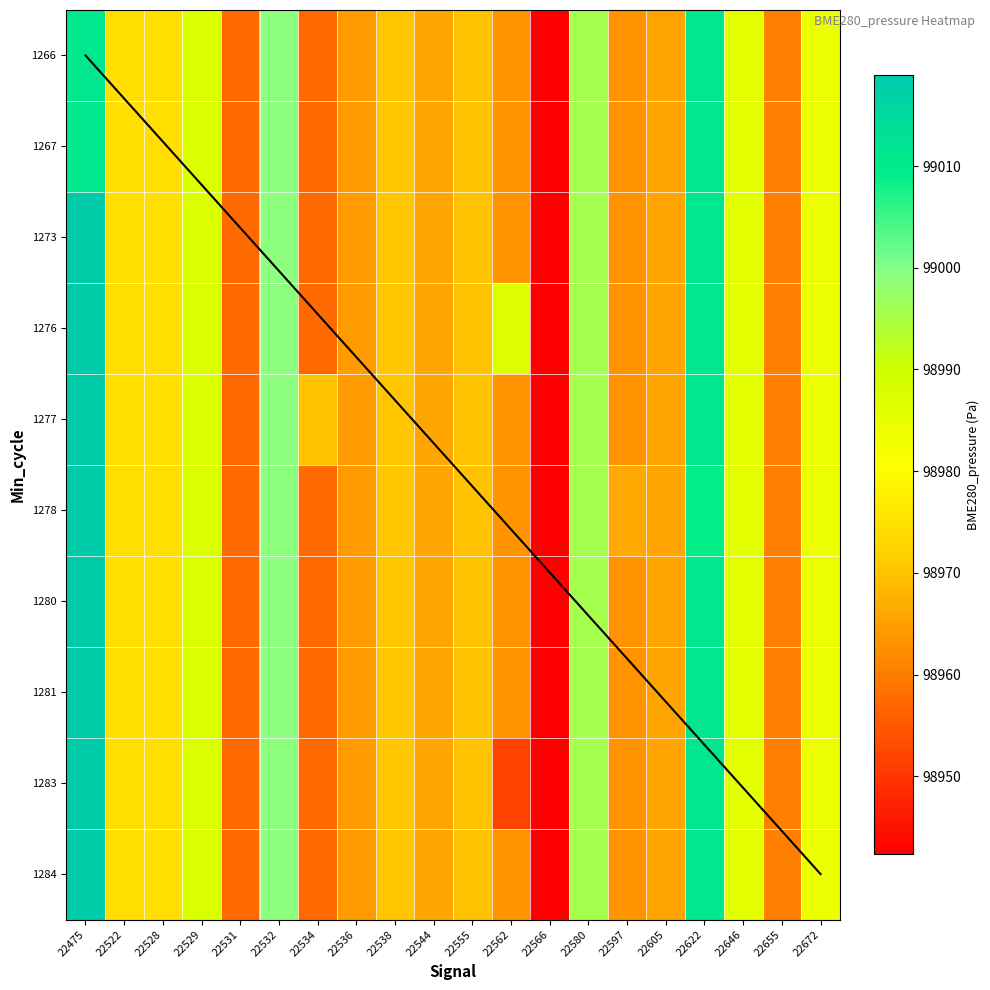

How many values in the 1281 series exceed 98970?

10